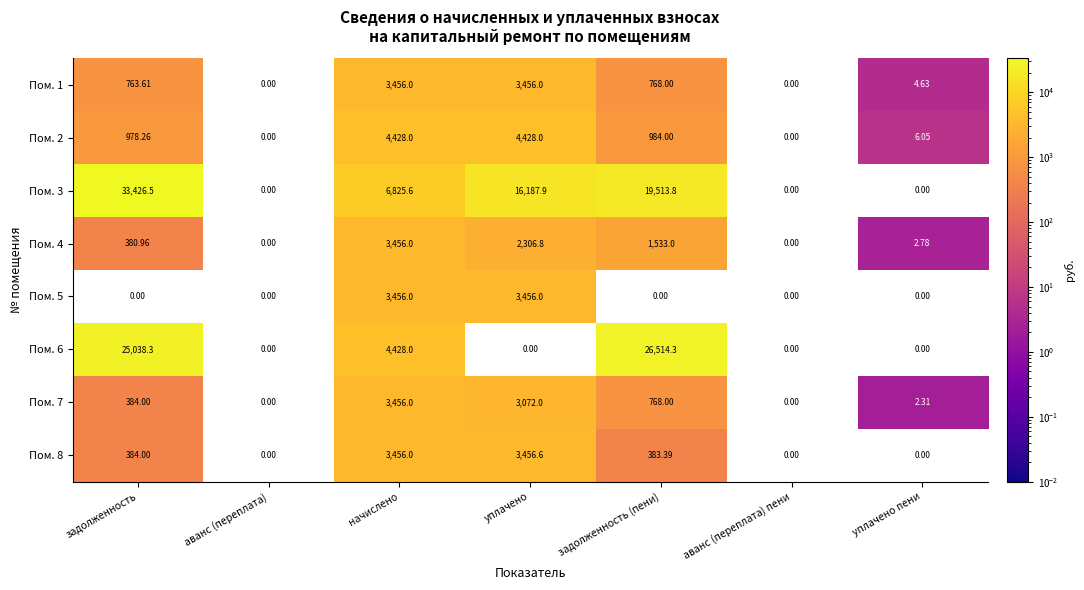

Where does the Пом. 1 series first go above 763?

задолженность